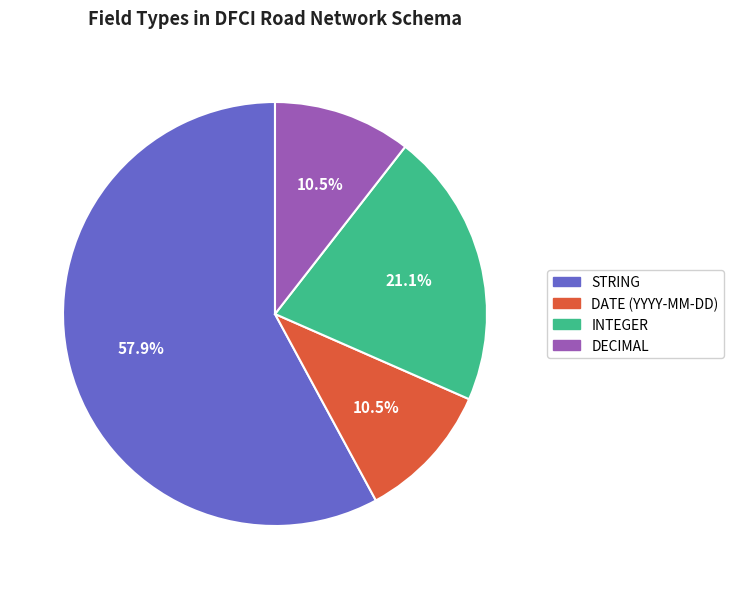

Does DATE (YYYY-MM-DD) account for over 50% of the chart?

No